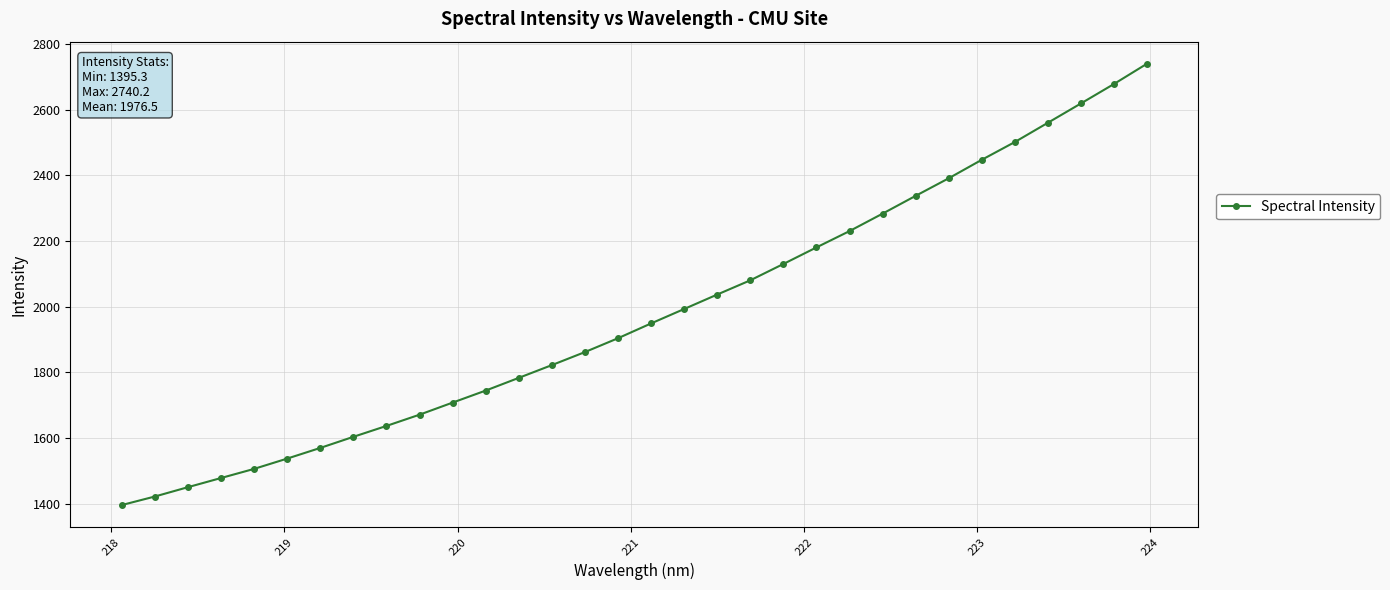

What is the smallest value displayed?

1395.3